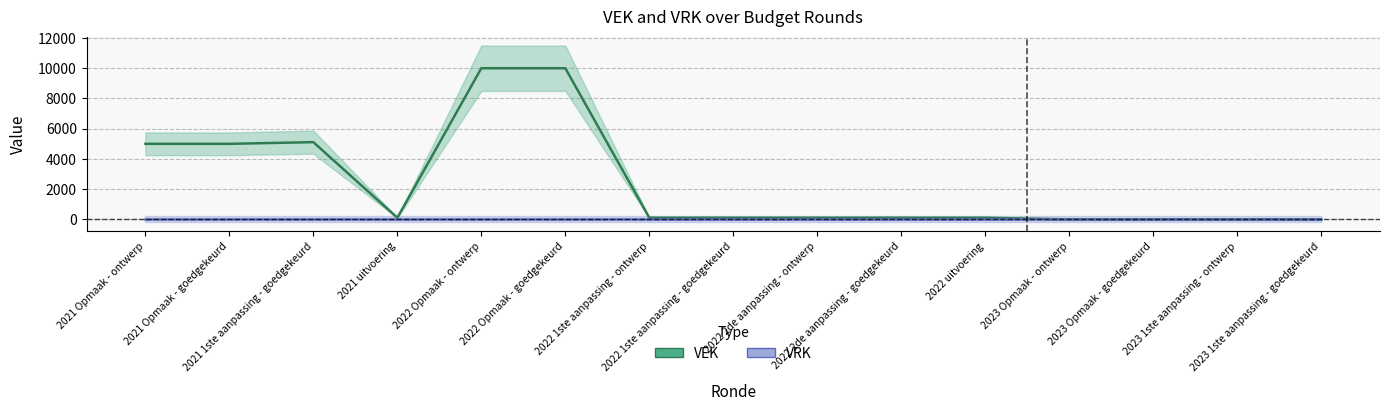

What is the value of the 2nd point from the left?

5000